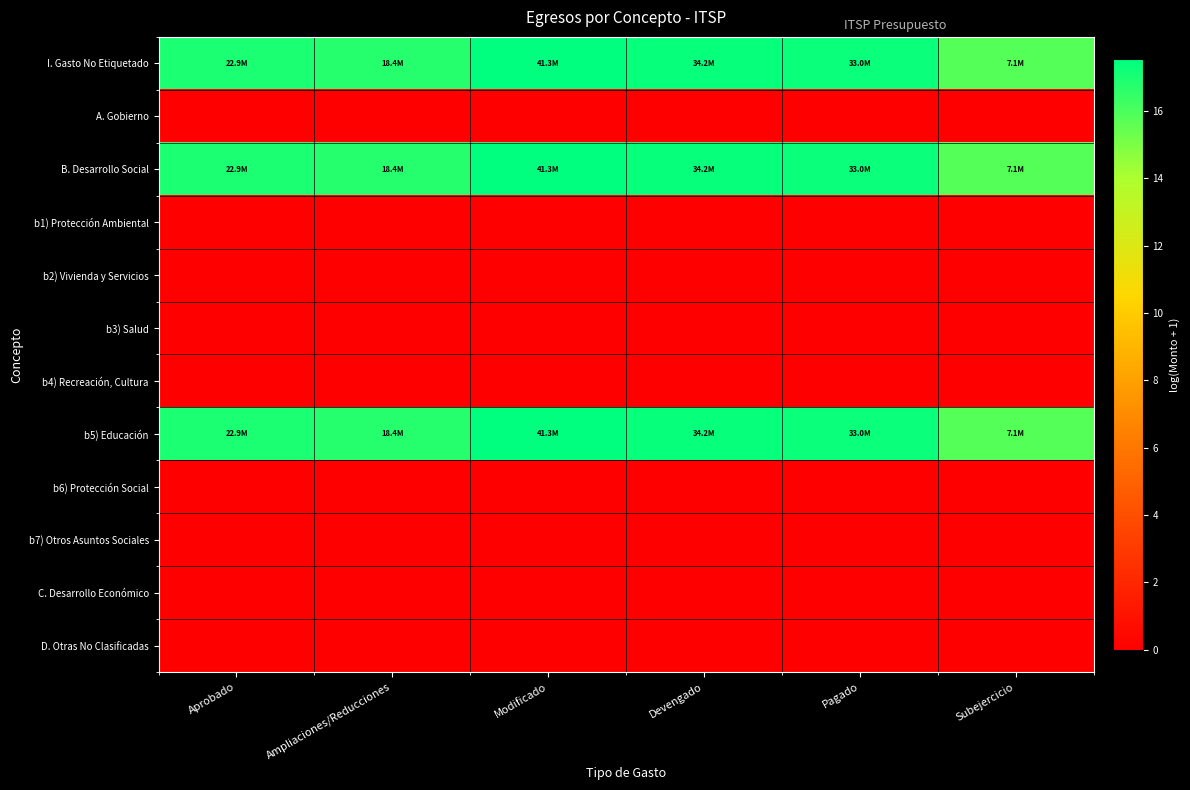

At how many categories does at least one series exceed 2?

6